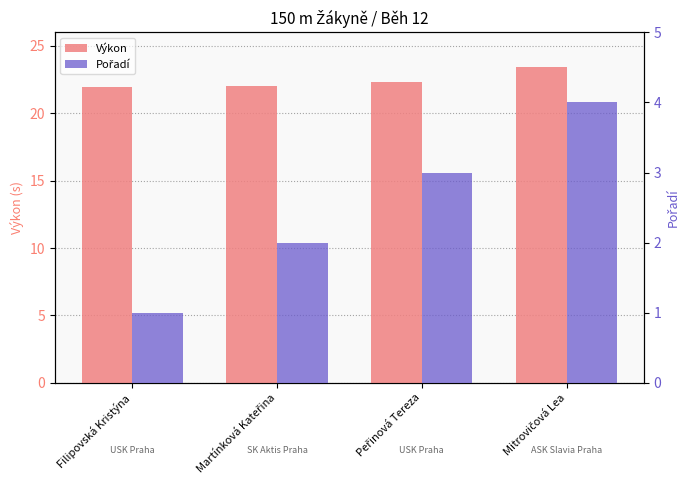

At which category does the chart reach its peak across all series?

Mitrovičová Lea